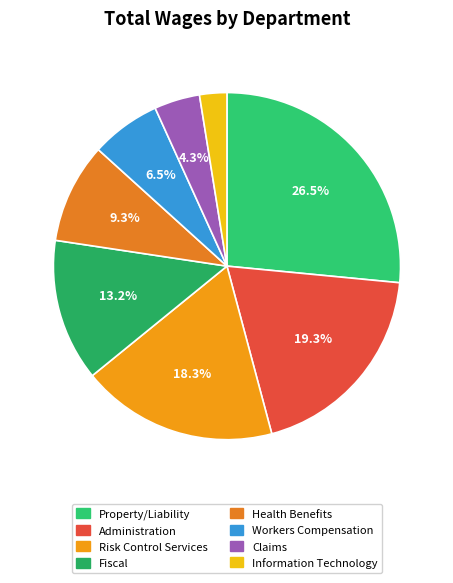

To the nearest percent, what is the combined percentage of Health Benefits and Fiscal?

23%